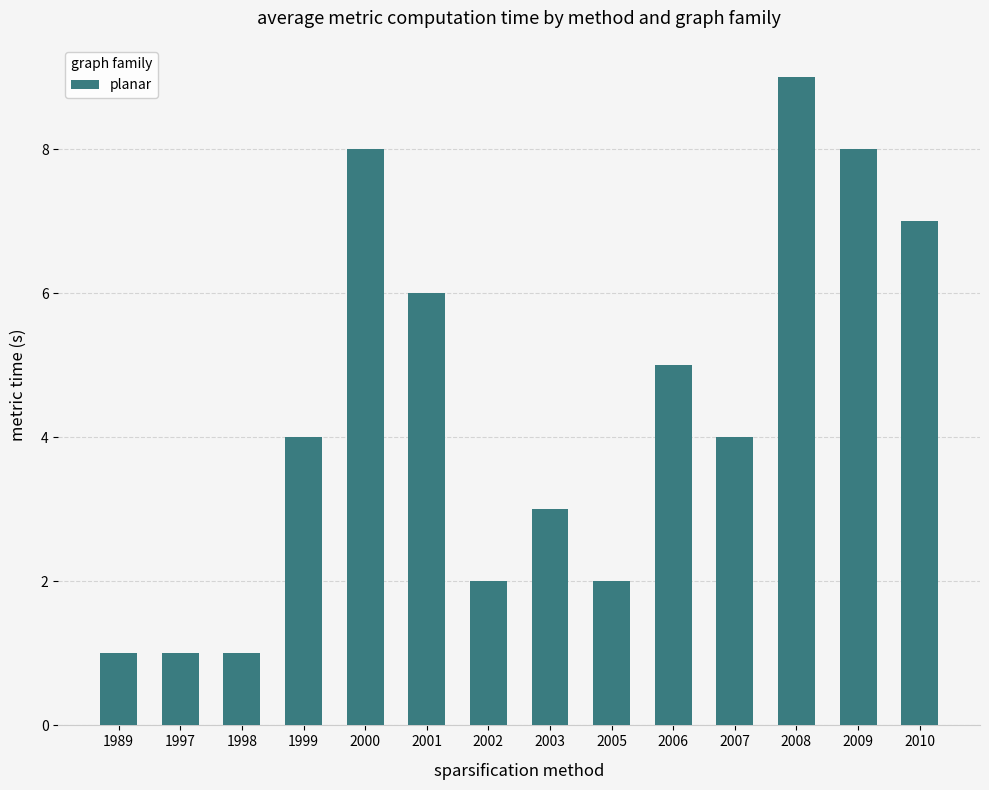

What is the greatest value displayed?

9